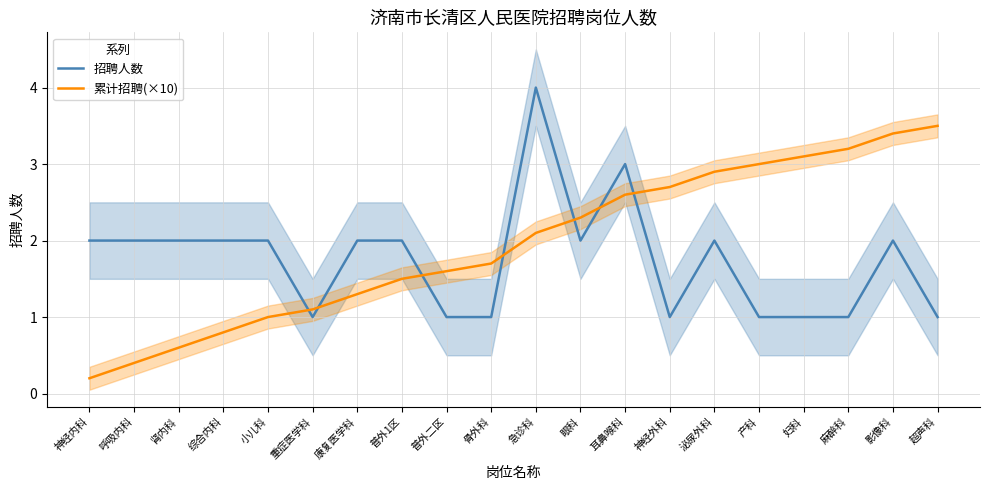

Does the chart have visible grid lines?

Yes